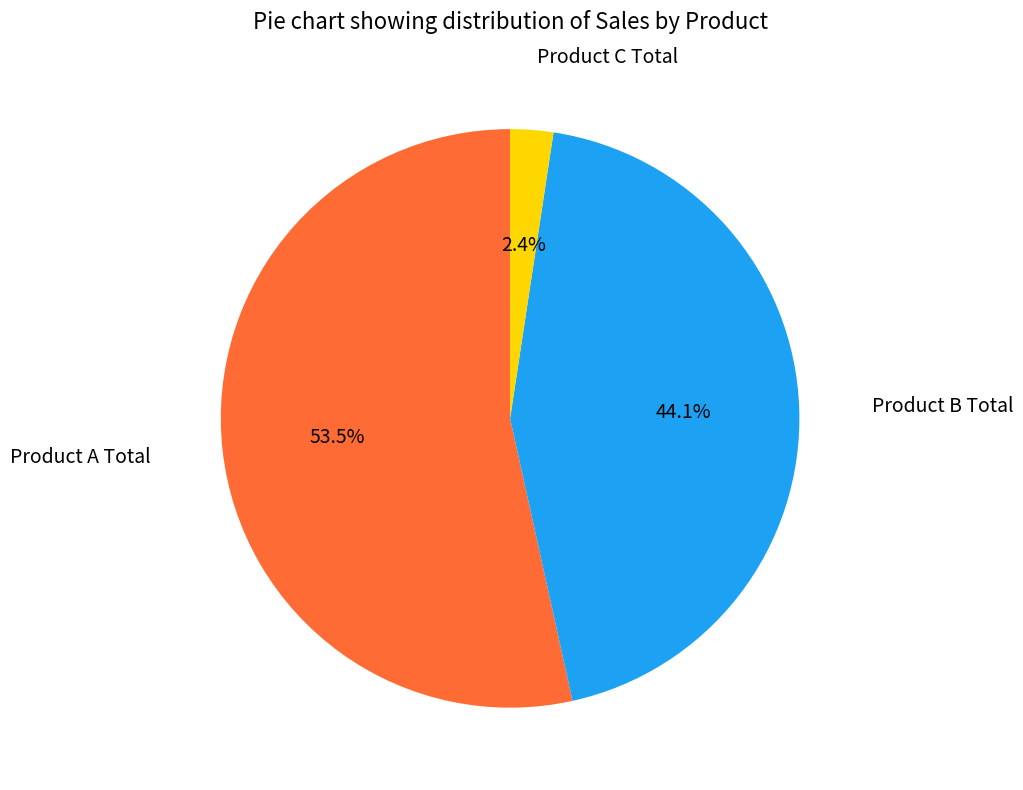

How many slices are in this pie chart?

3